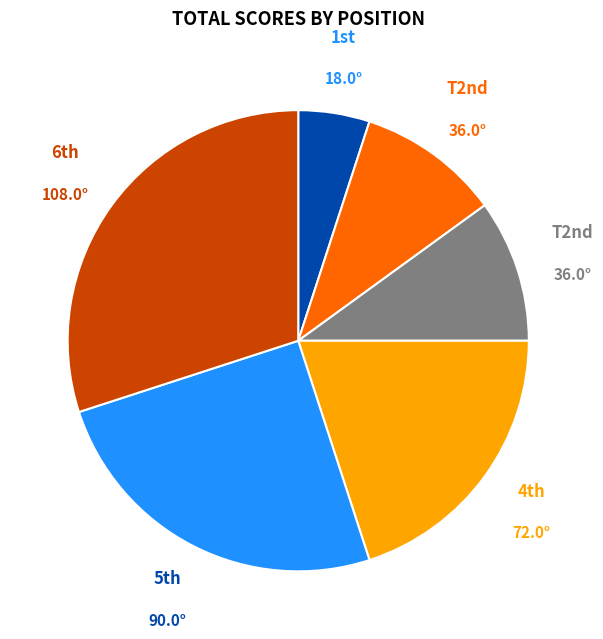

Is there any slice that represents more than half of the pie?

No